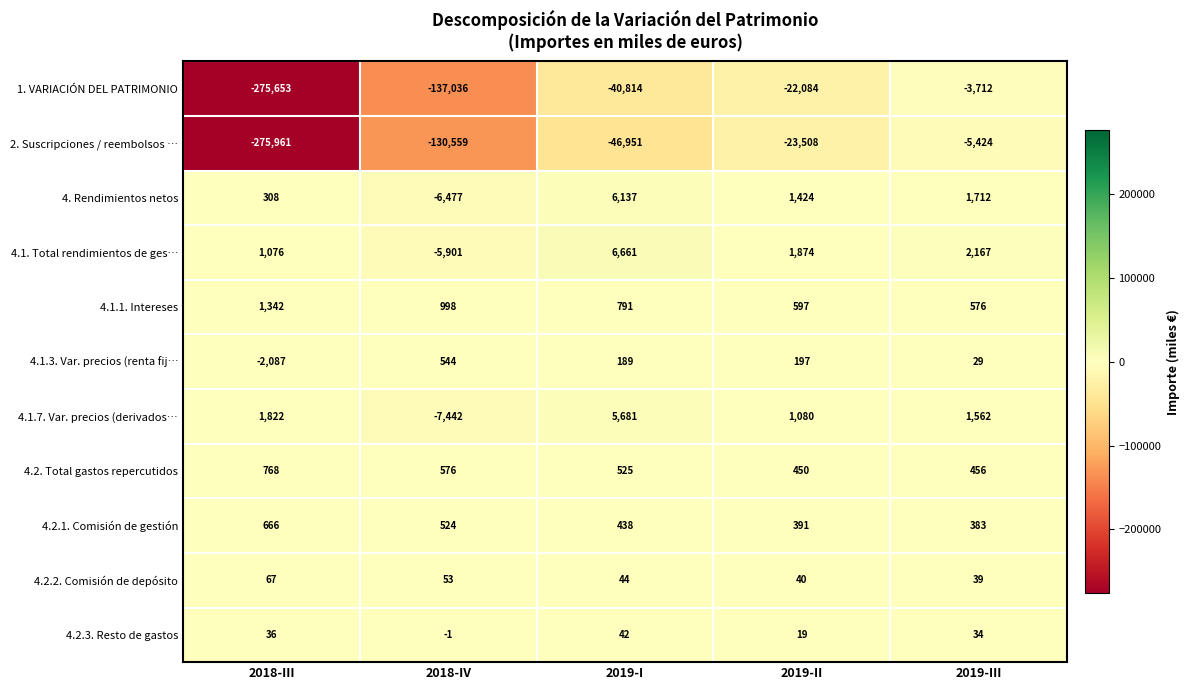

At which label does 4.2.1. Comisión de gestión reach its minimum?

2019-III